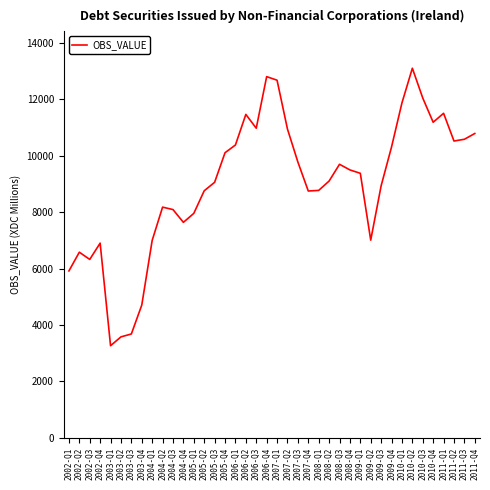

At which category does the chart reach its minimum across all series?

2003-Q1